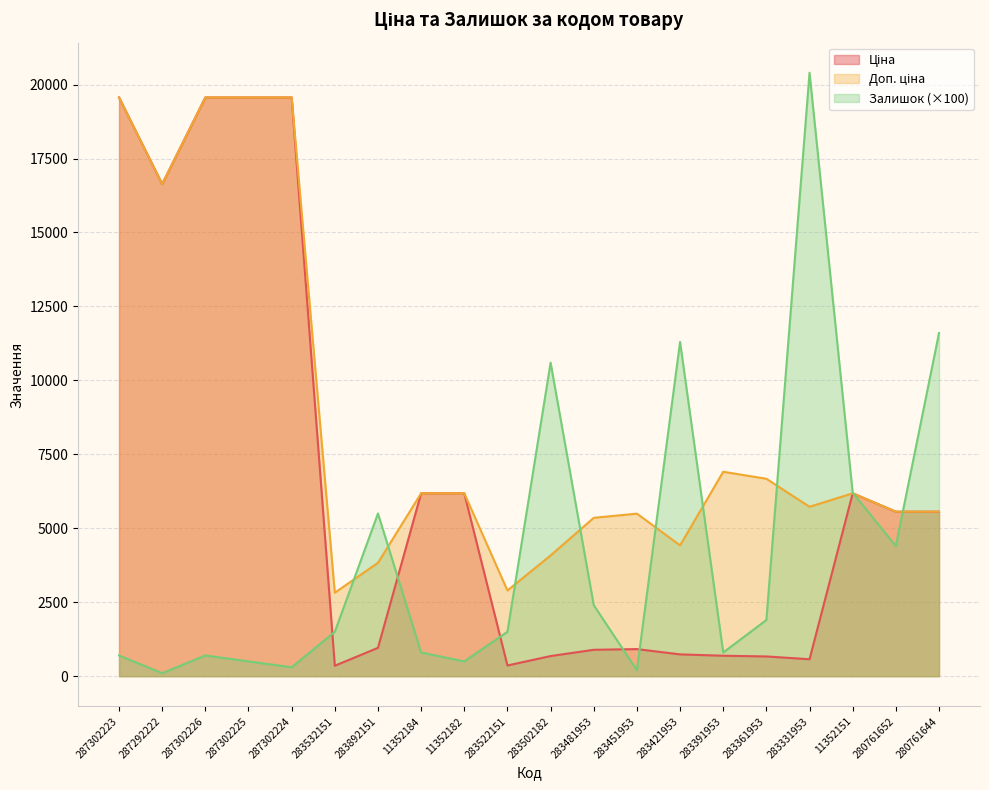

What position from the right is 287302224?

16